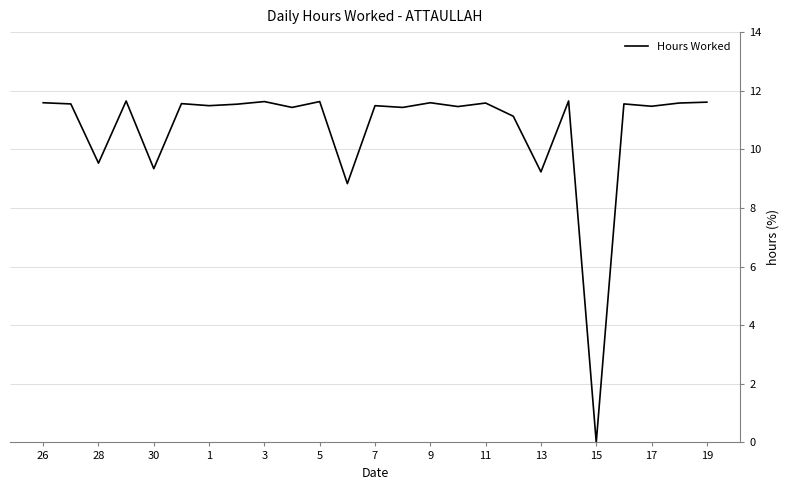

How many positive values are there?

24